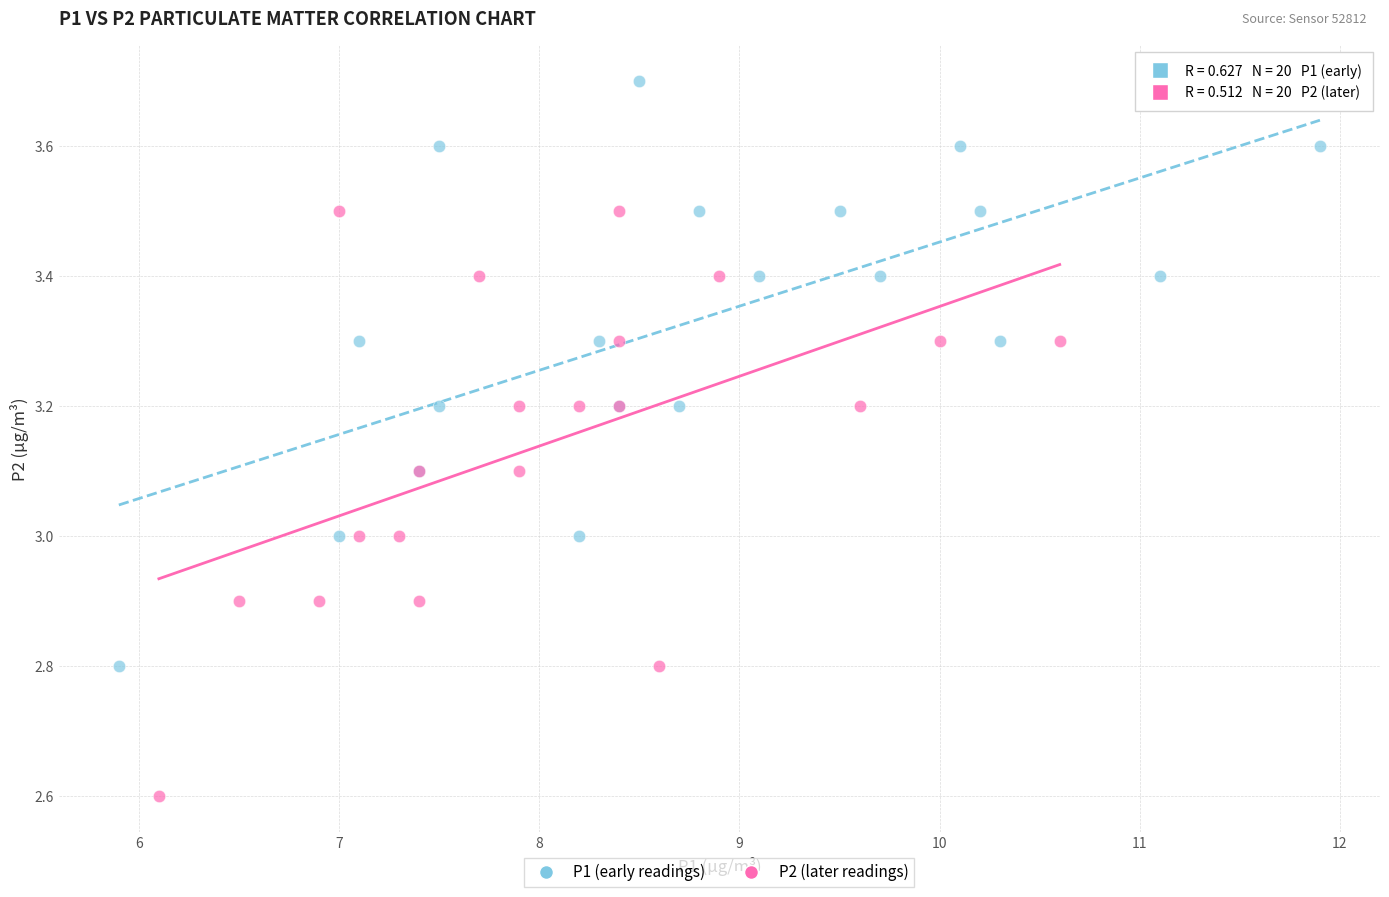

Which series reaches the minimum Y coordinate?

P2 (later readings)